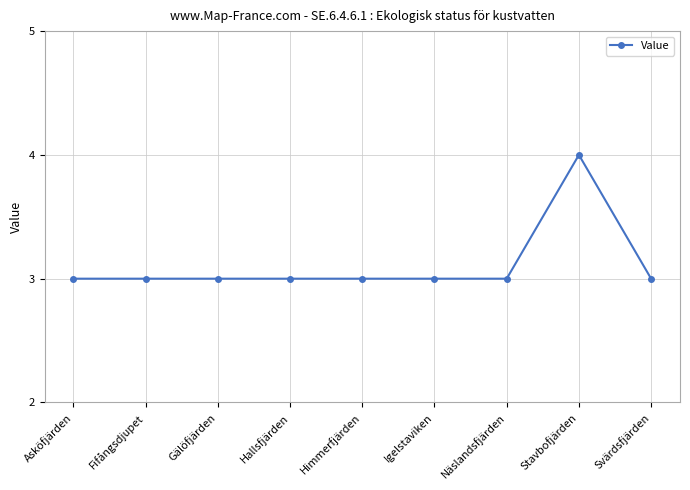

Reading right to left, extract all data points from this chart.

3	4	3	3	3	3	3	3	3